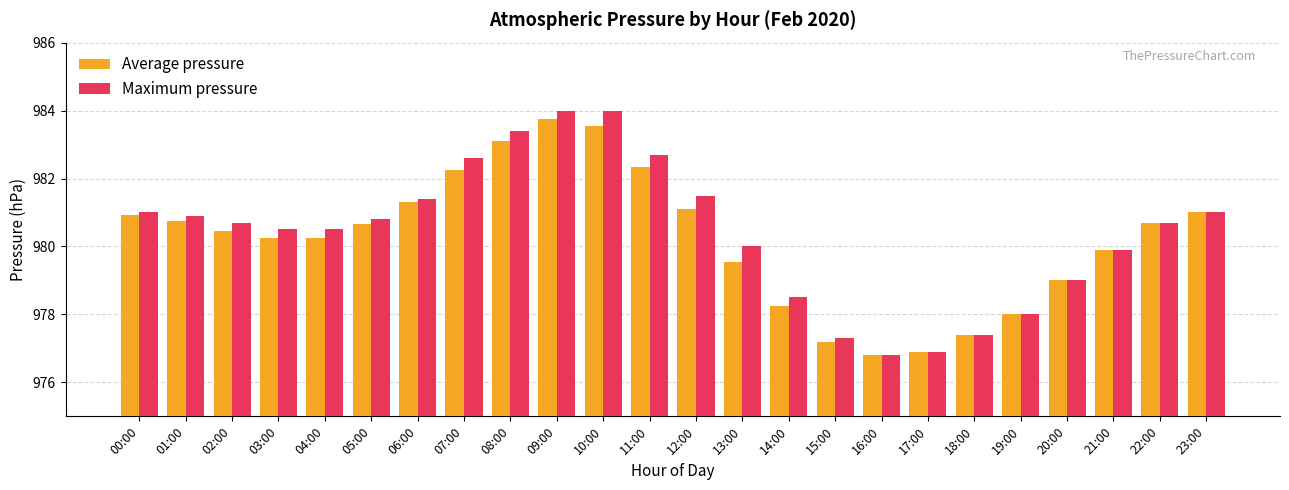

The value of Average pressure at 07:00 is 639.9. True or false?

False